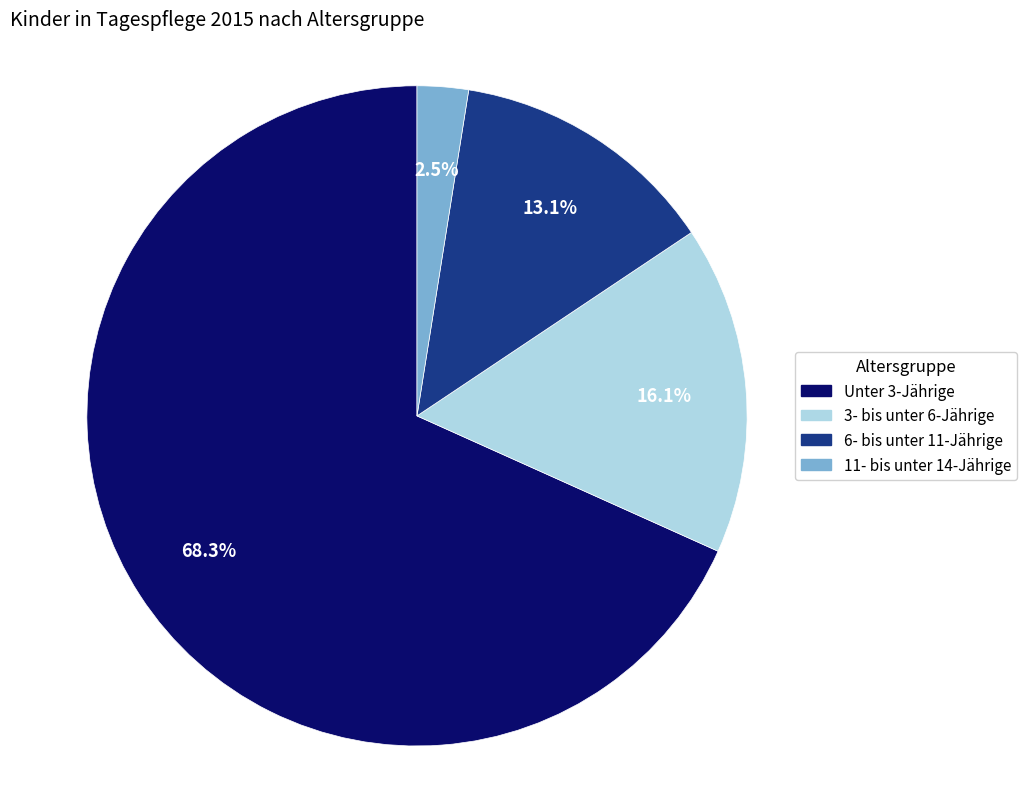

Between 3- bis unter 6-Jährige and 6- bis unter 11-Jährige, which is larger?

3- bis unter 6-Jährige